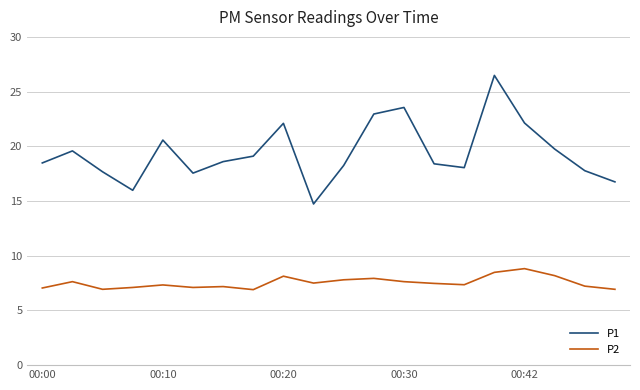

Which series has the largest total across all categories?

P1